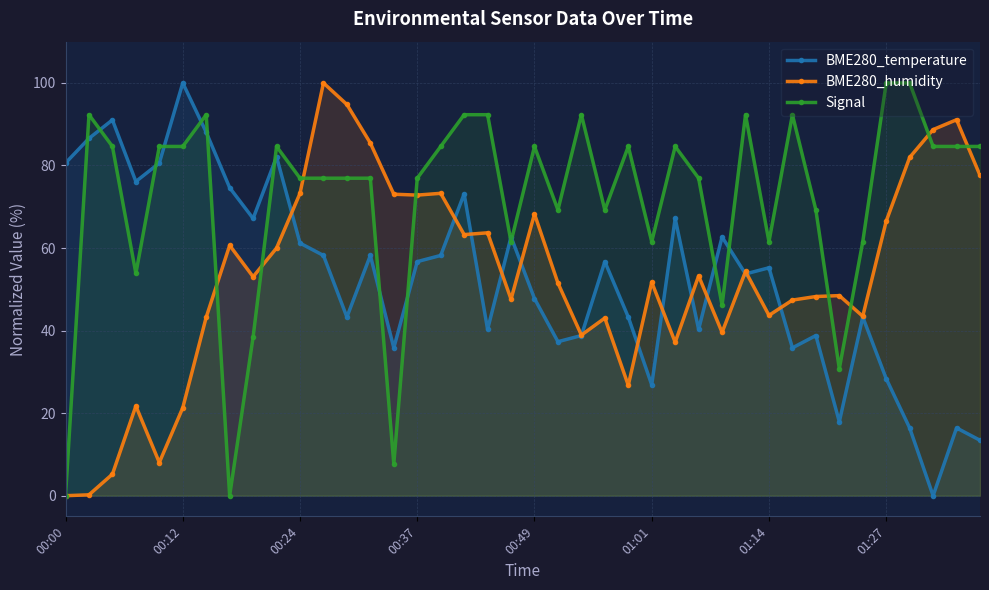

Which series ends up on top after the final intersection of Signal and BME280_temperature?

Signal